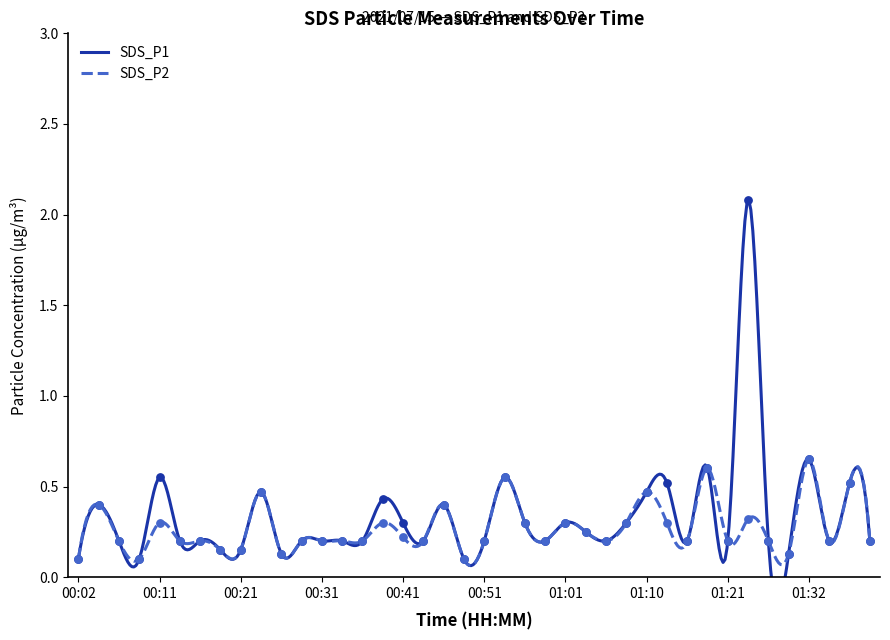

Which series has the largest total across all categories?

SDS_P1